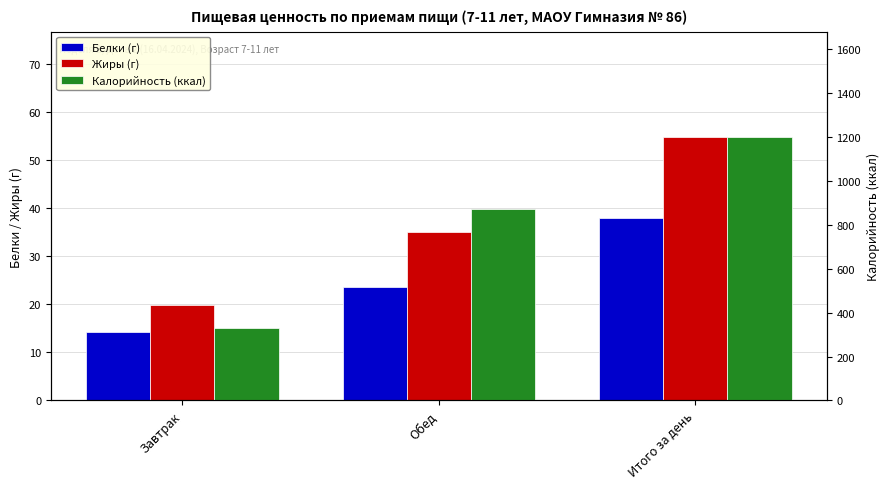

What position from the left is Итого за день?

3